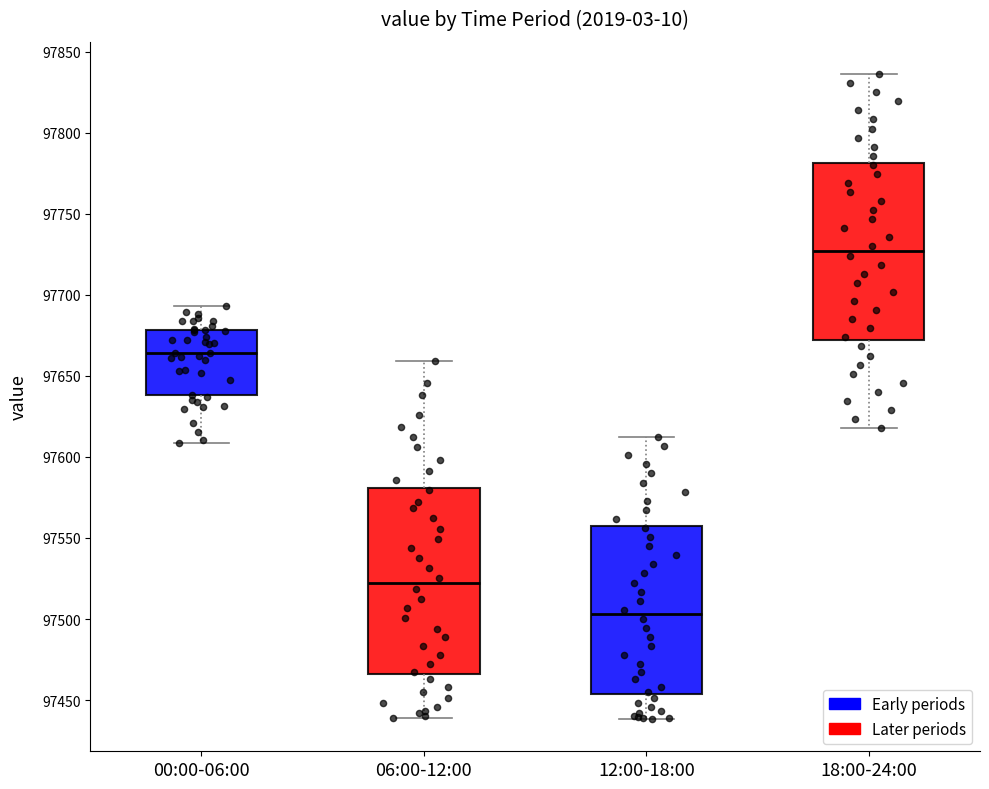

Reading left to right, read every box against the y-axis: the position of its median line, the range the box covers, and the ends of its whiskers. The values are not printed on the chart, so give them approximately, as read against the axis.

00:00-06:00: median 97665, box 97640 to 97680, whiskers 97610 to 97695
06:00-12:00: median 97520, box 97465 to 97580, whiskers 97440 to 97660
12:00-18:00: median 97505, box 97455 to 97560, whiskers 97440 to 97610
18:00-24:00: median 97725, box 97670 to 97780, whiskers 97620 to 97835